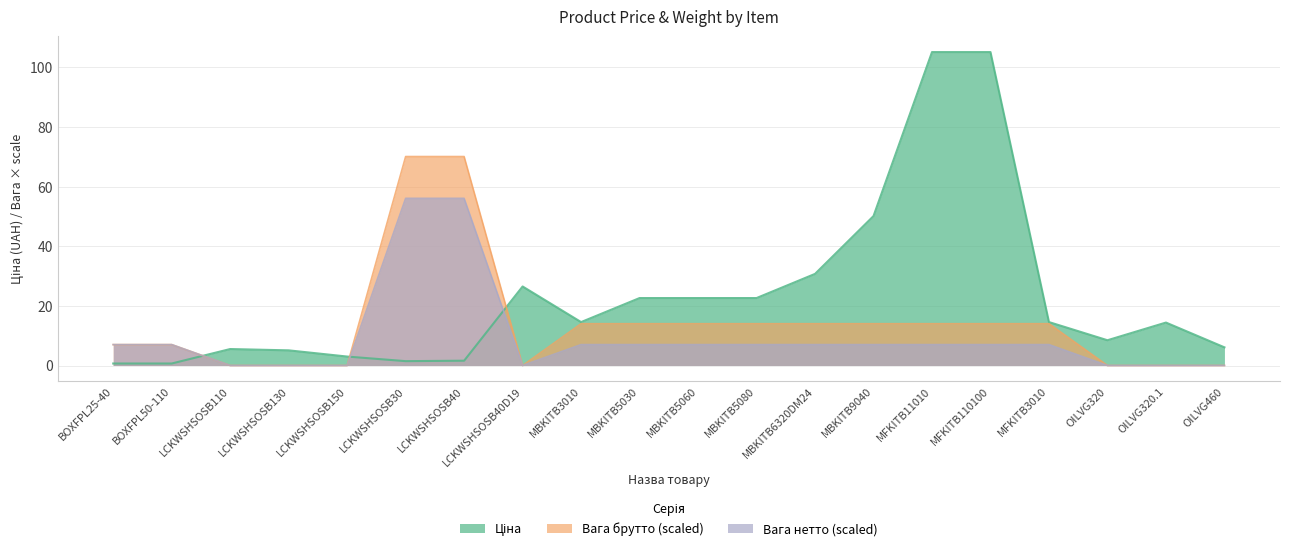

What are all the series names shown in the legend?

Ціна, Вага брутто, Вага нетто